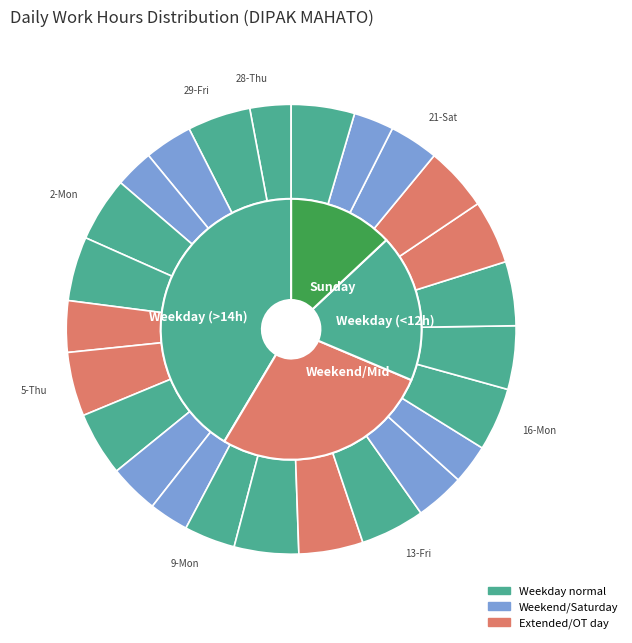

Does 8-Sun account for over 50% of the chart?

No